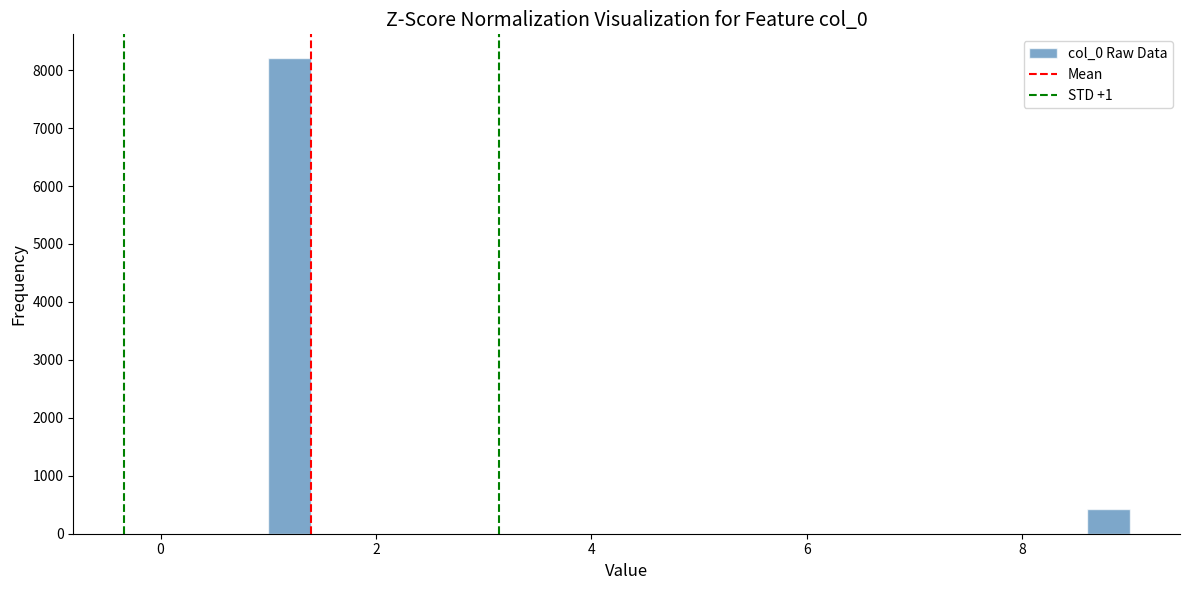

Read against the x-axis, roughly where is the centre of the tallest bar?

1.2